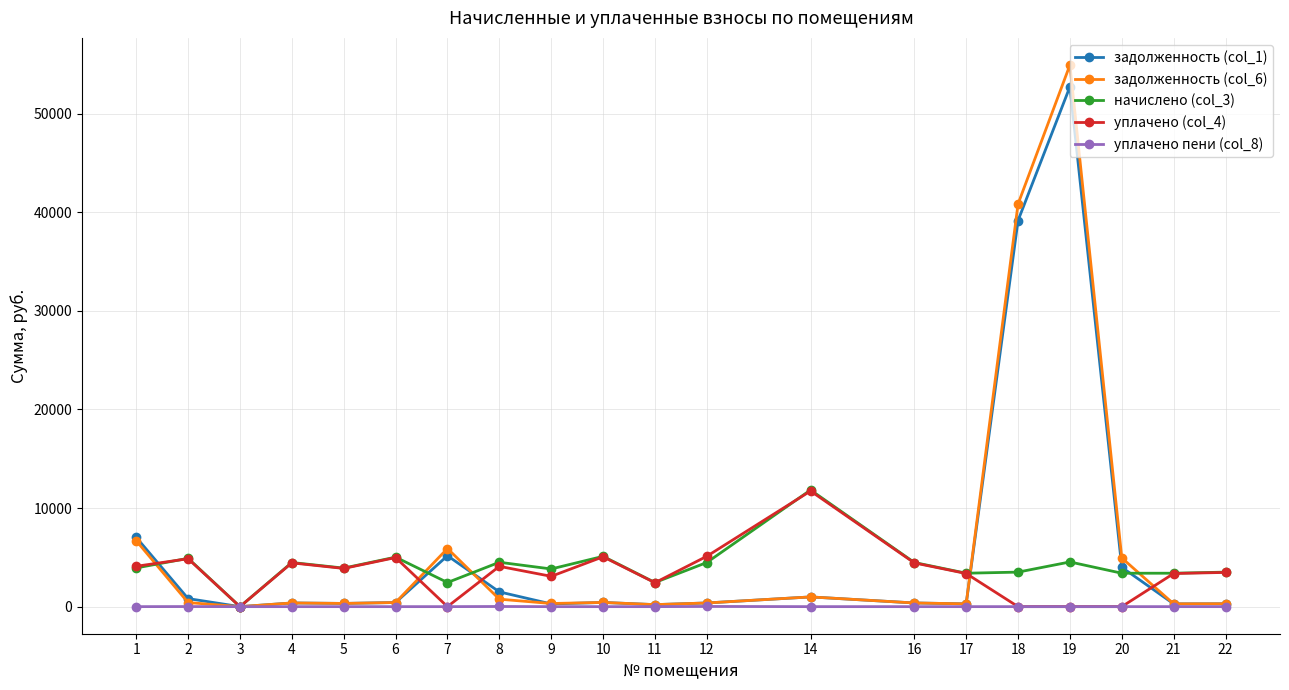

What is the value of the уплачено (col_4) point at the 11th from the left?

2424.8